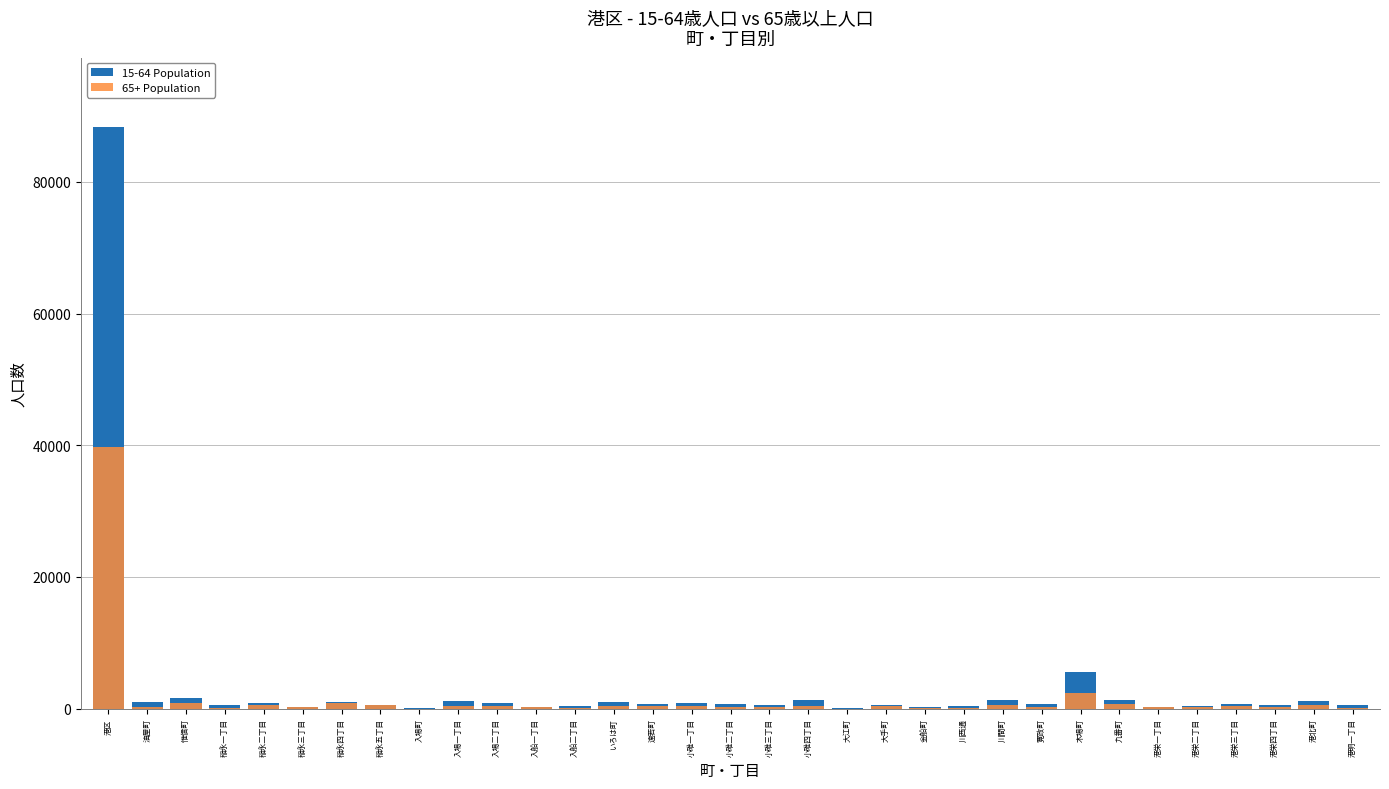

How many data points in 15-64 Population are above 656?

16